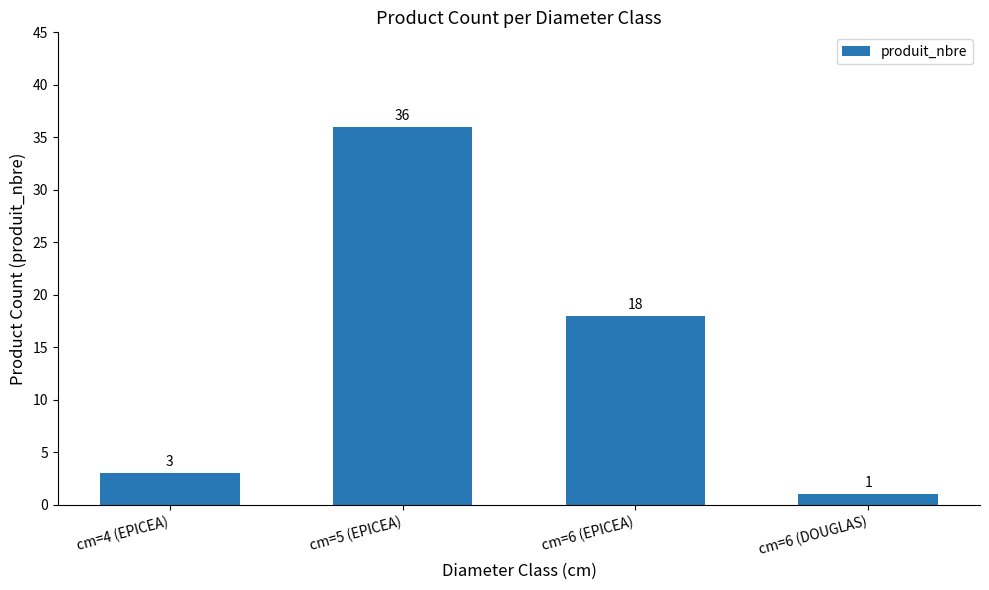

The value at cm=5 (EPICEA) is 50. True or false?

False